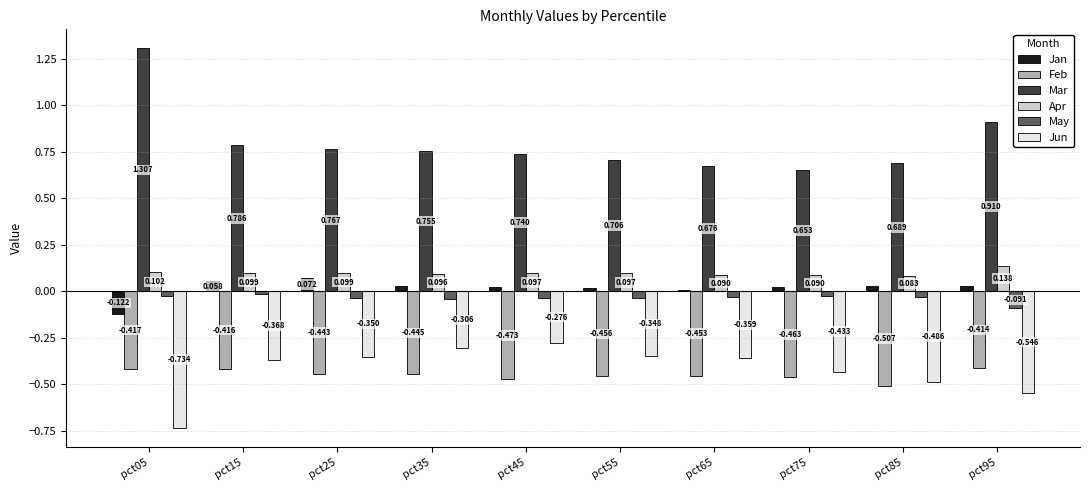

Are the bars grouped side by side (vs. stacked)?

Yes